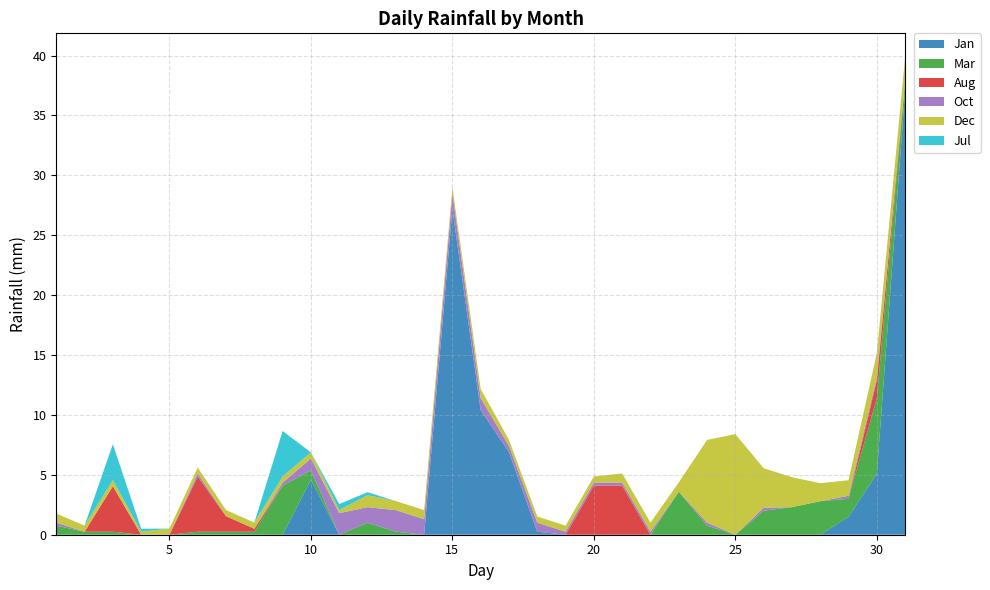

Reading left to right, extract all data points from this chart.

Jan: 0.0	0.0	0.0	0.0	0.0	0.0	0.0	0.0	0.0	4.6	0.0	0.0	0.0	0.0	27.2	10.4	6.9	0.2	0.0	0.0	0.0	0.0	0.0	0.0	0.0	0.0	0.0	0.0	1.5	5.1	37.1
Mar: 0.8	0.2	0.2	0.0	0.0	0.2	0.2	0.2	4.1	0.8	0.0	1.0	0.2	0.0	0.0	0.0	0.0	0.0	0.0	0.0	0.0	0.0	3.6	0.8	0.0	2.0	2.3	2.8	1.5	6.3	0.8
Aug: 0.0	0.0	3.8	0.0	0.0	4.6	1.3	0.2	0.0	0.0	0.0	0.0	0.0	0.0	0.0	0.0	0.0	0.0	0.0	4.1	4.1	0.0	0.0	0.0	0.0	0.0	0.0	0.0	0.0	1.5	0.0
Oct: 0.2	0.0	0.0	0.0	0.0	0.2	0.0	0.0	0.2	1.0	1.8	1.3	1.8	1.3	1.3	1.0	0.5	0.8	0.2	0.2	0.2	0.2	0.0	0.2	0.0	0.2	0.0	0.0	0.2	0.2	0.0
Dec: 0.8	0.5	0.5	0.2	0.5	0.5	0.5	0.5	0.5	0.5	0.2	1.0	0.8	0.8	0.5	0.8	0.5	0.5	0.5	0.5	0.8	0.8	0.8	6.9	8.4	3.3	2.5	1.5	1.3	2.0	2.0
Jul: 0.0	0.0	3.0	0.2	0.0	0.0	0.0	0.0	3.8	0.0	0.5	0.2	0.0	0.0	0.0	0.0	0.0	0.0	0.0	0.0	0.0	0.0	0.0	0.0	0.0	0.0	0.0	0.0	0.0	0.0	0.0